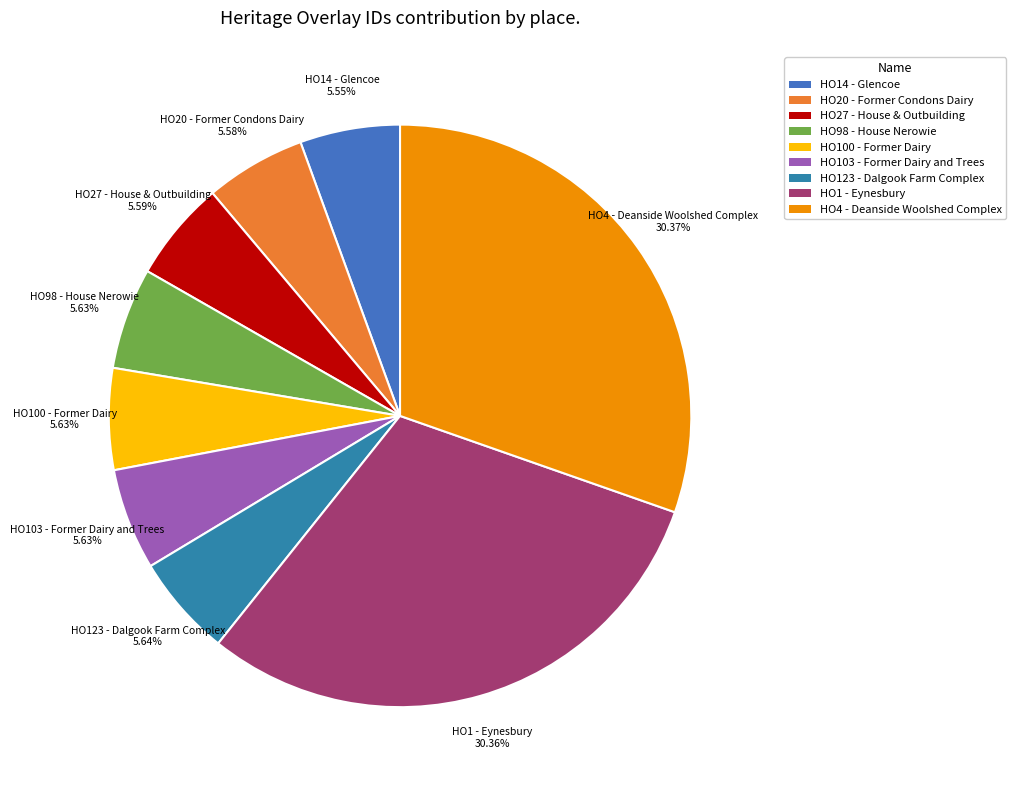

To the nearest percent, what portion does HO98 - House Nerowie represent?

6%